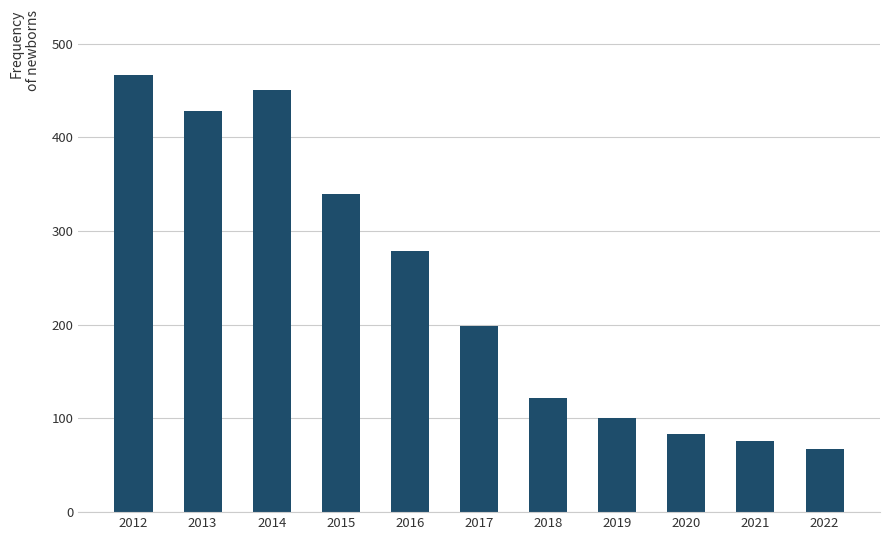

Reading left to right, what are all the values shown in this chart?

2012=466	2013=428	2014=450	2015=340	2016=279	2017=199	2018=122	2019=101	2020=83	2021=76	2022=67